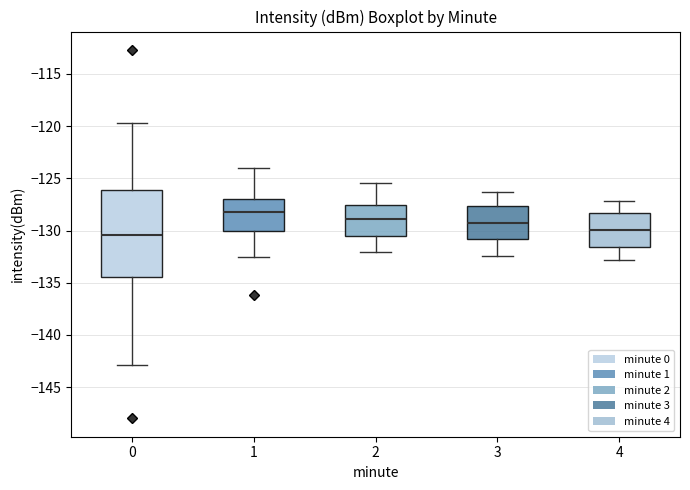

Reading left to right, transcribe this box plot: for each box, give where its median line is, the range the box spans, and where its two whiskers end, as read against the y-axis. The values are not printed on the chart, so give them approximately, as read against the axis.

0: median -130.5, box -134.5 to -126.0, whiskers -143.0 to -119.5
1: median -128.0, box -130.0 to -127.0, whiskers -132.5 to -124.0
2: median -129.0, box -130.5 to -127.5, whiskers -132.0 to -125.5
3: median -129.5, box -131.0 to -127.5, whiskers -132.5 to -126.5
4: median -130.0, box -131.5 to -128.5, whiskers -133.0 to -127.0